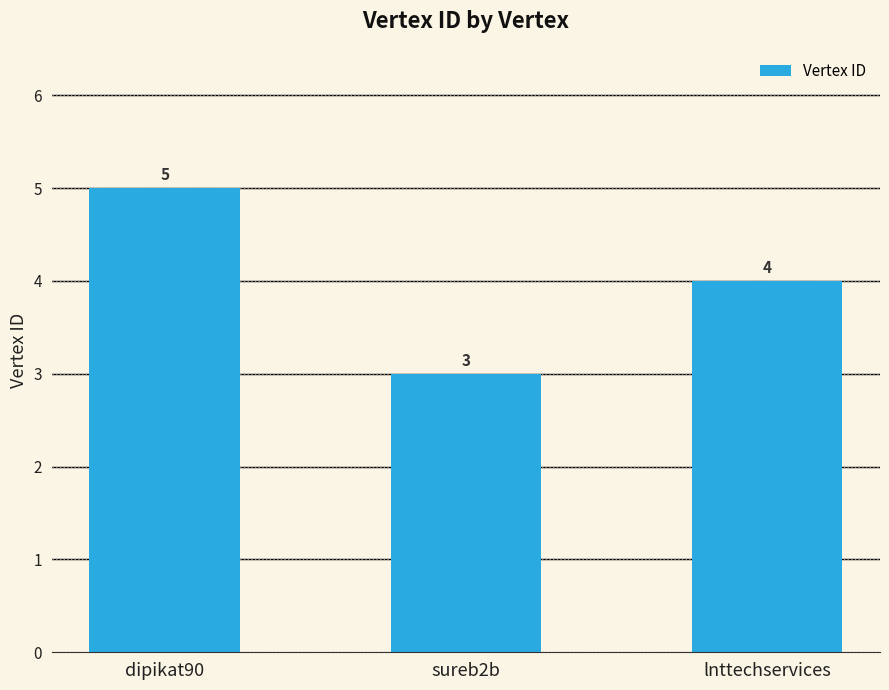

Reading left to right, transcribe all the data shown in this chart.

5	3	4